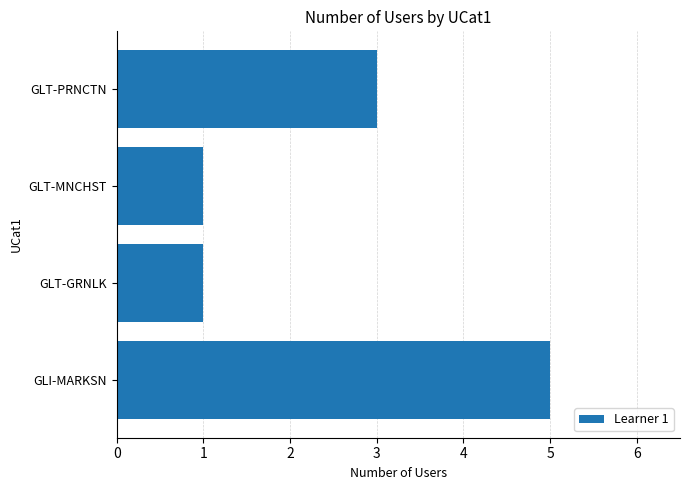

What is the approximate value at GLI-MARKSN?

5